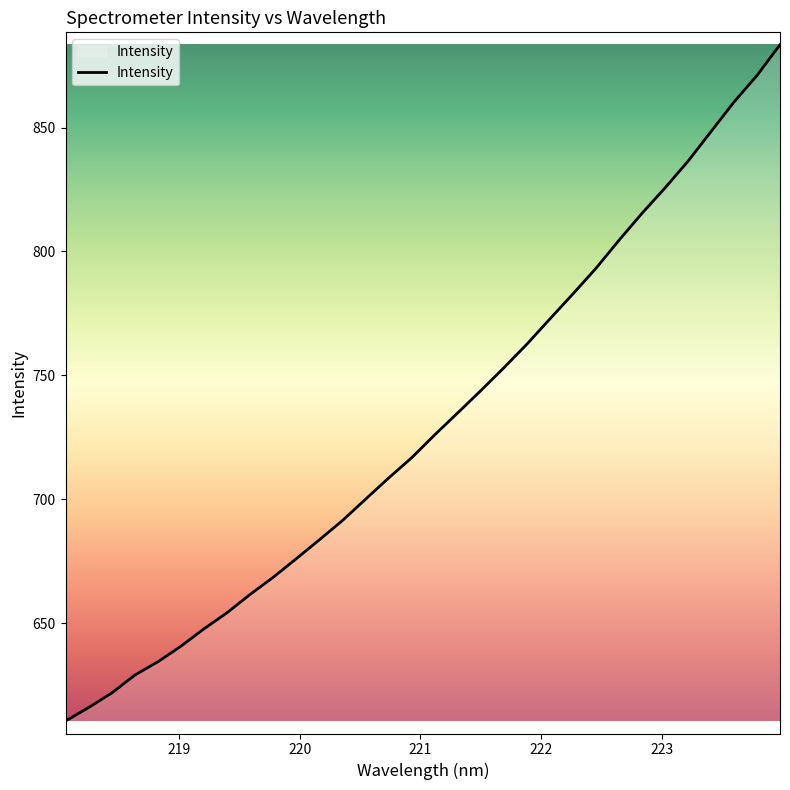

Does the chart display data point markers on the line(s)?

No